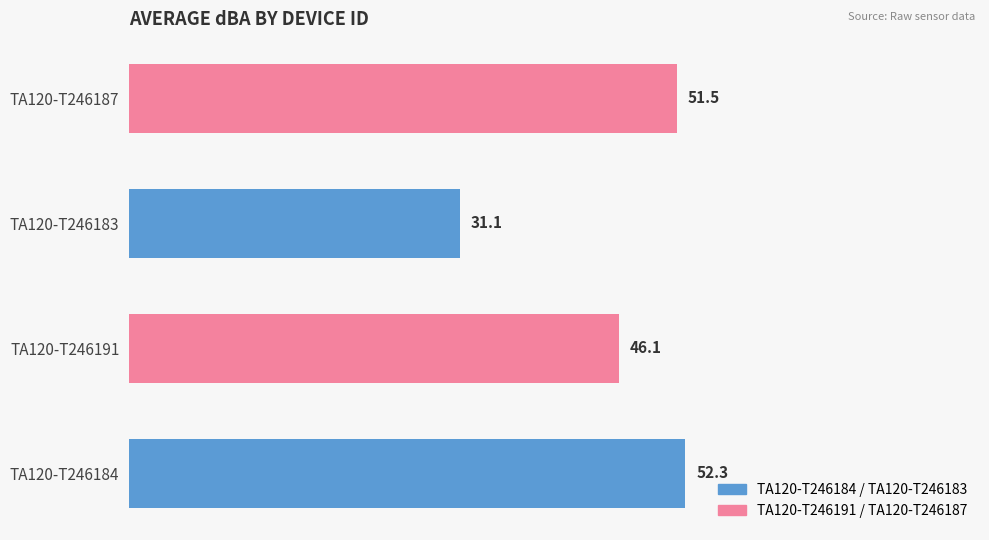

What is the change in value from TA120-T246191 to TA120-T246183?

-15.0